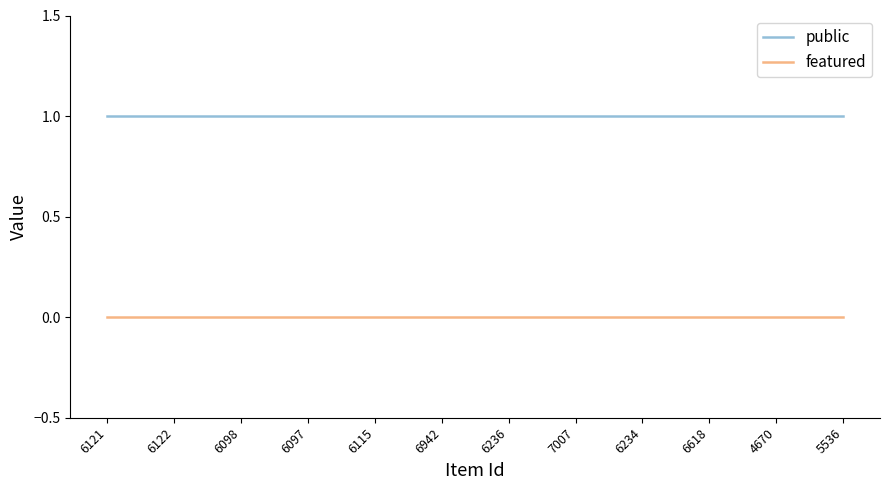

Reading left to right, what are all the values shown in this chart?

public: 6121=1	6122=1	6098=1	6097=1	6115=1	6942=1	6236=1	7007=1	6234=1	6618=1	4670=1	5536=1
featured: 6121=0	6122=0	6098=0	6097=0	6115=0	6942=0	6236=0	7007=0	6234=0	6618=0	4670=0	5536=0